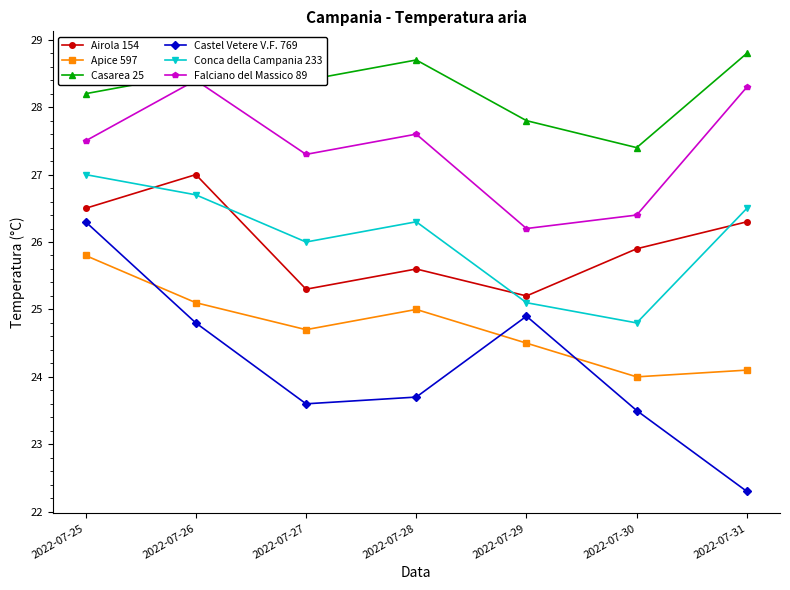

What is the difference between the Apice 597 values at 2022-07-28 and 2022-07-25?

0.8